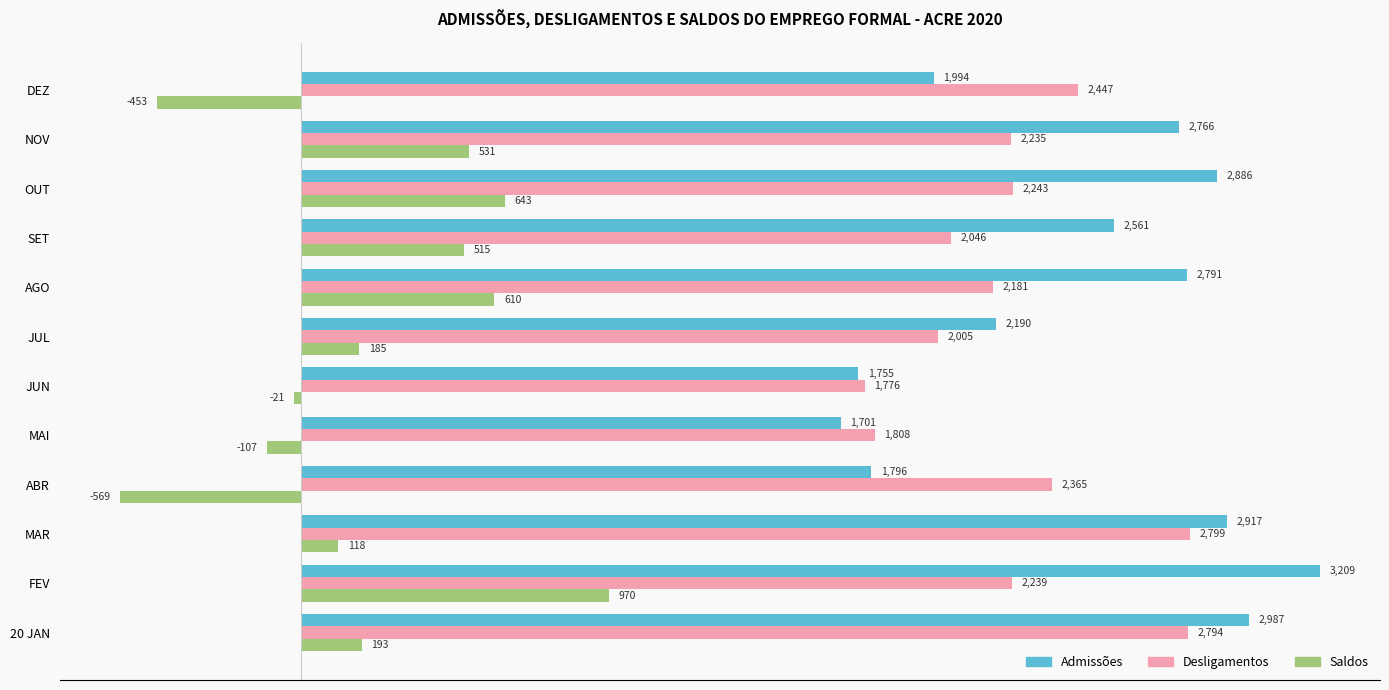

How many values in the Admissões series are below 2766?

6